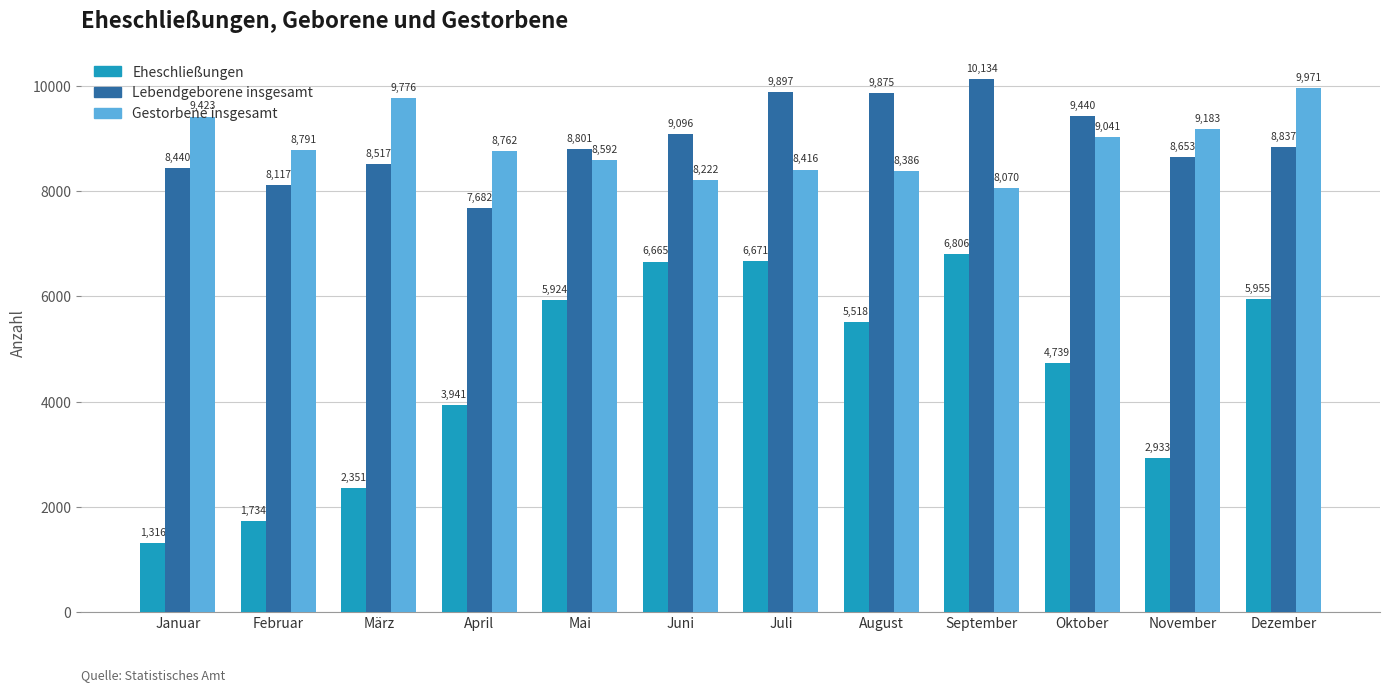

Between Juli and November, which series saw the biggest shift?

Eheschließungen